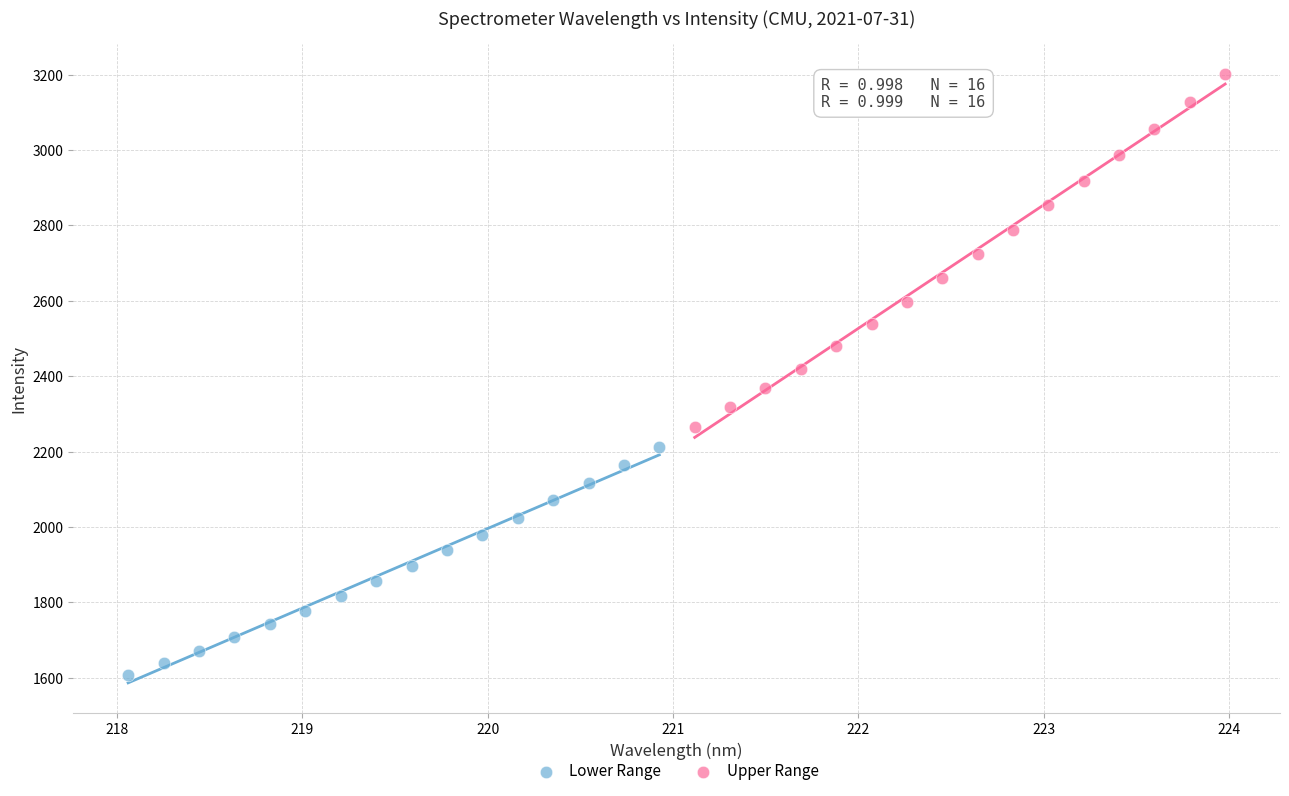

Which series has the largest Y range (max minus min)?

Upper Range